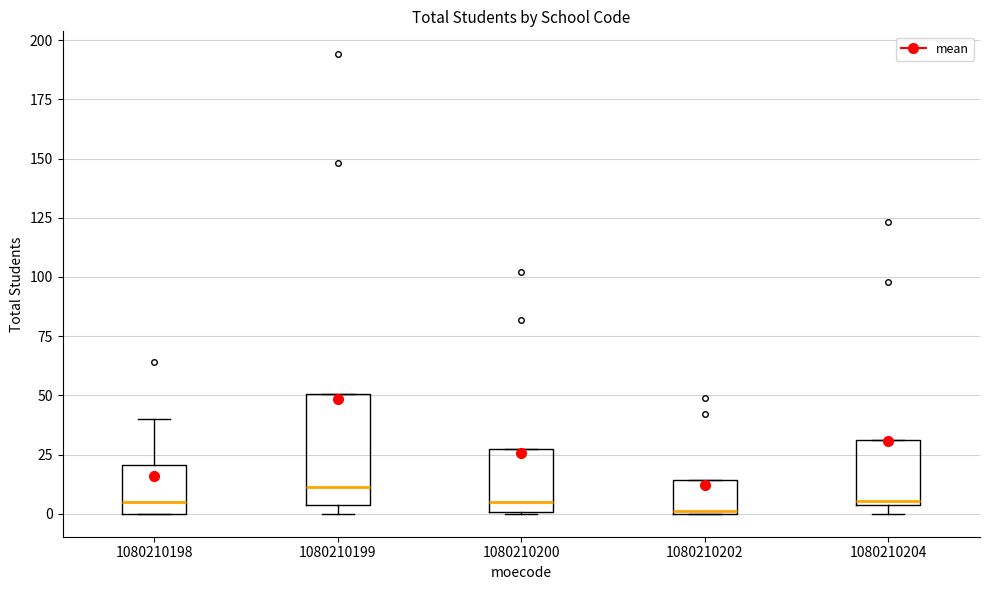

Reading left to right, transcribe this box plot: for each box, give where its median line is, the range the box spans, and where its two whiskers end, as read against the y-axis. The values are not printed on the chart, so give them approximately, as read against the axis.

1080210198: median 5, box 0 to 20, whiskers 0 to 40
1080210199: median 10, box 5 to 50, whiskers 0 to 50
1080210200: median 5, box 0 to 25, whiskers 0 to 25
1080210202: median 0, box 0 to 15, whiskers 0 to 15
1080210204: median 5 (just above the box's lower edge), box 5 to 30, whiskers 0 to 30